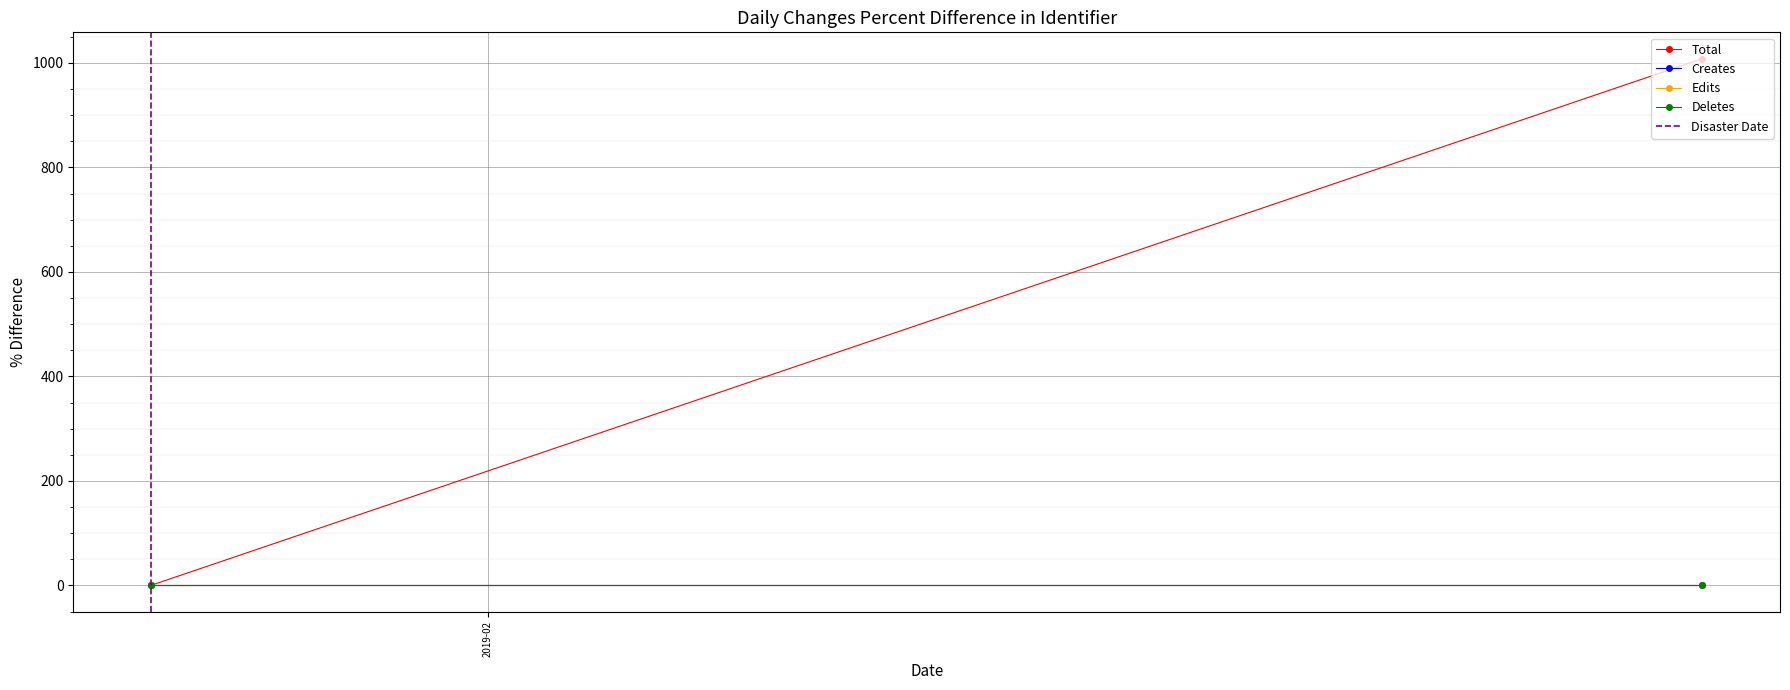

At which label is Total closest to 504?

2019-02